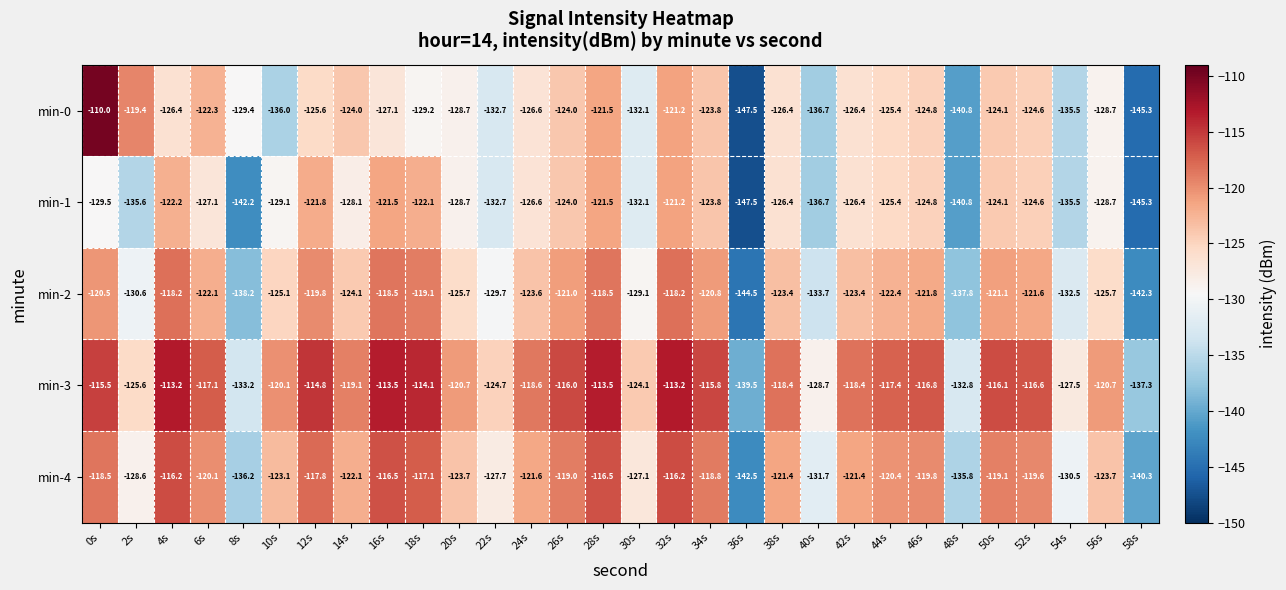

Which category has the highest value across all series?

0s